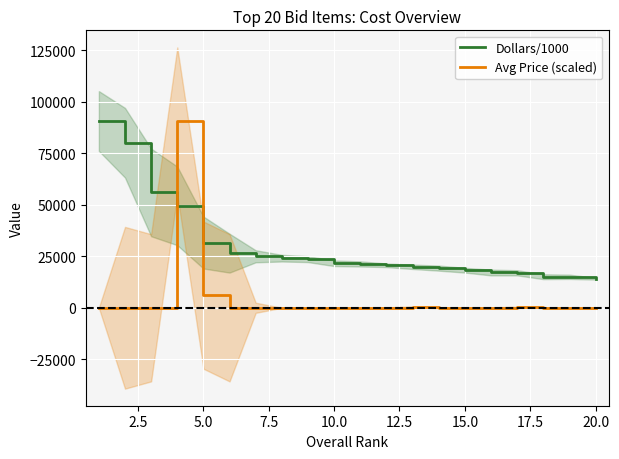

What is the value of the Dollars/1000 point at the 10th from the left?

21600.0